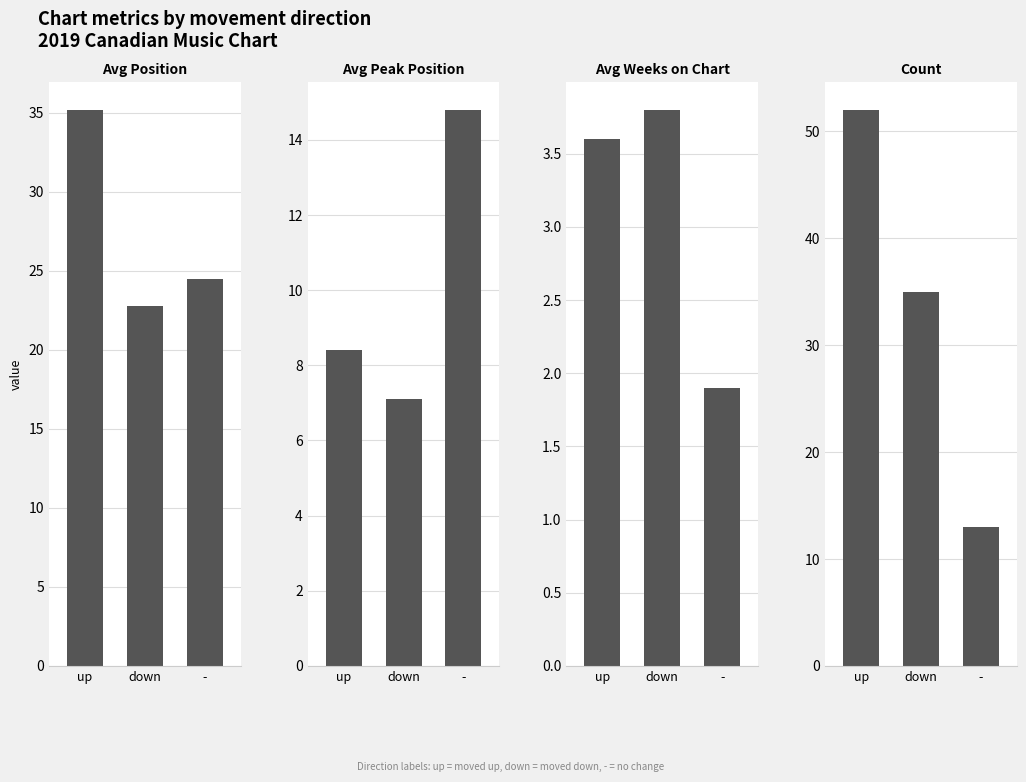

What is the difference between the maximum and minimum values in the Avg Peak Position series?

7.7